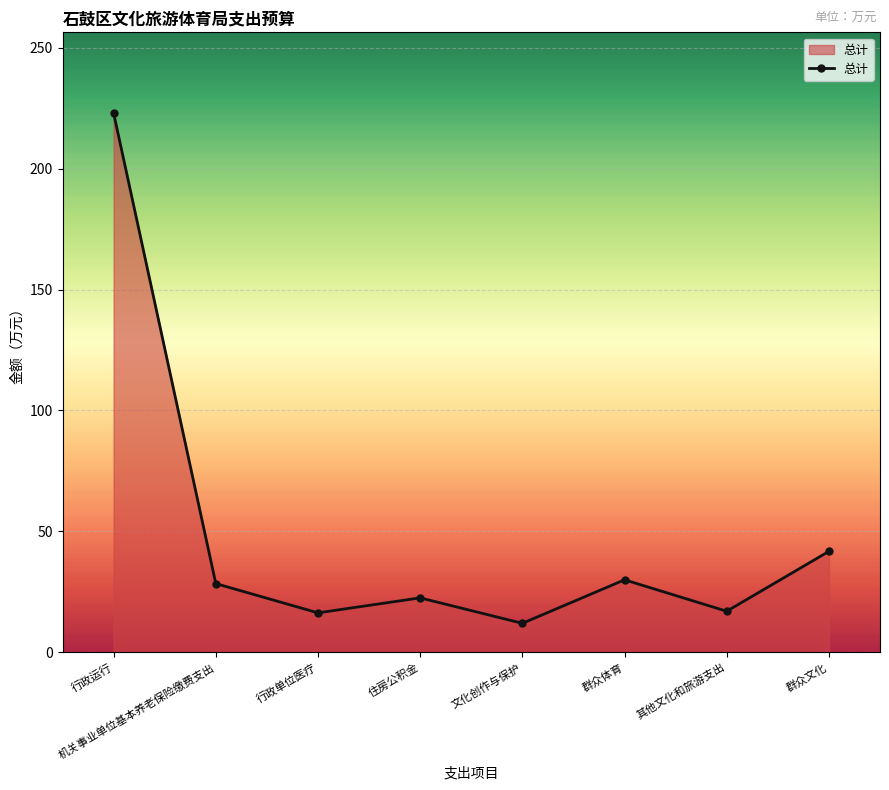

Which has a higher value, 行政运行 or 群众文化?

行政运行